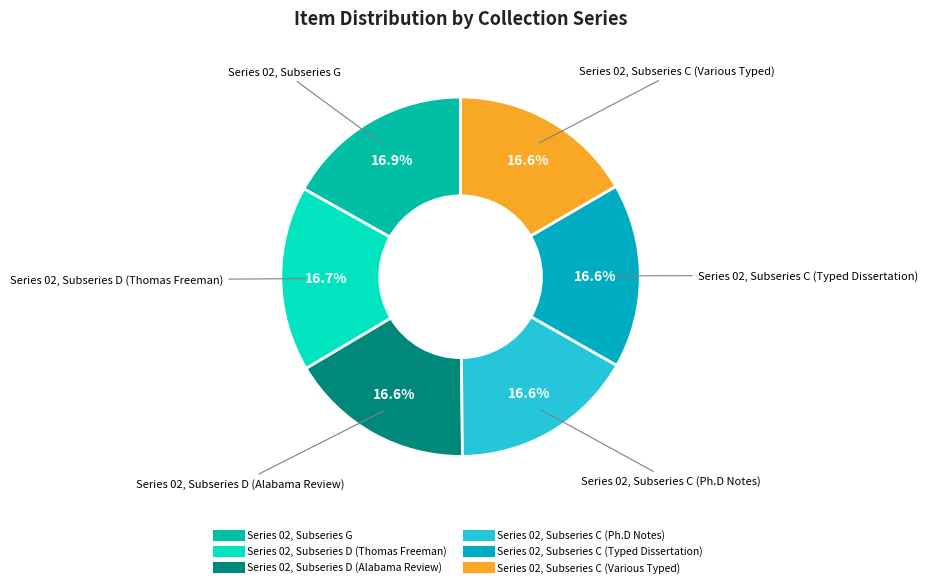

Combined, do Series 02, Subseries C (Typed Dissertation) and Series 02, Subseries G account for over 50%?

No